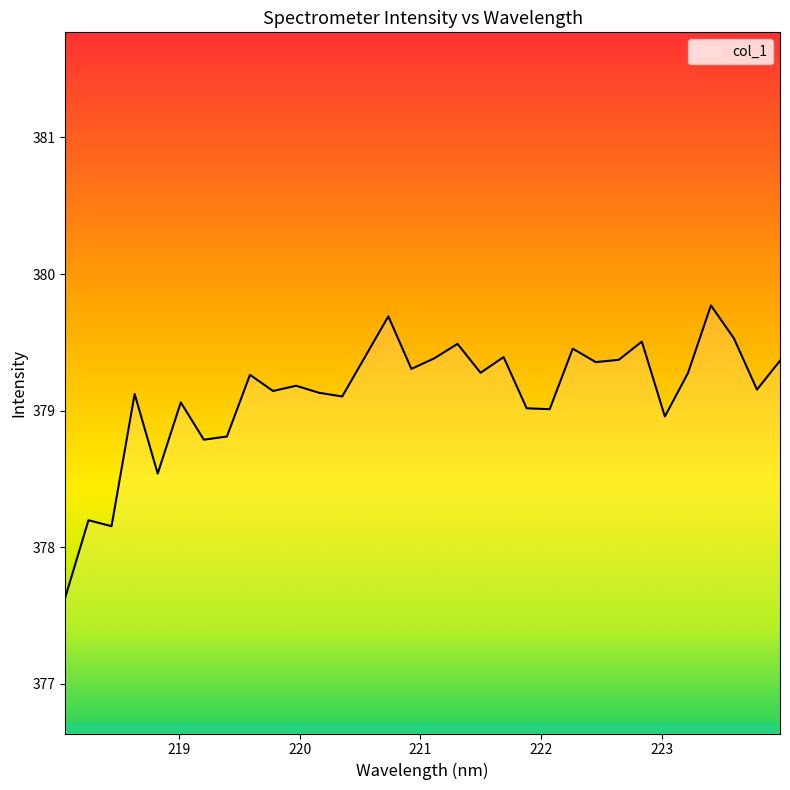

What is the smallest value displayed?

377.6